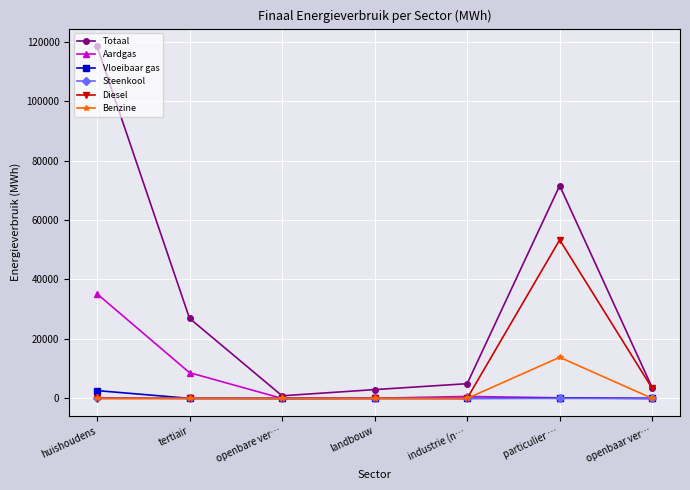

Which series has the largest total across all categories?

Totaal